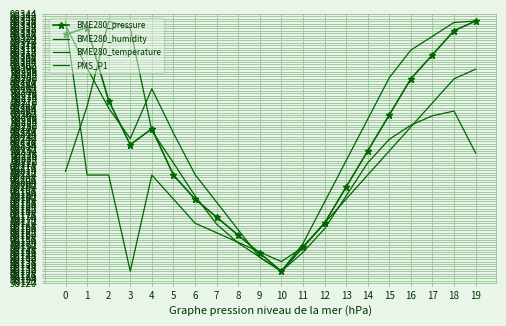

In BME280_humidity, how many points are lower than both neighbors (excluding endpoints)?

1